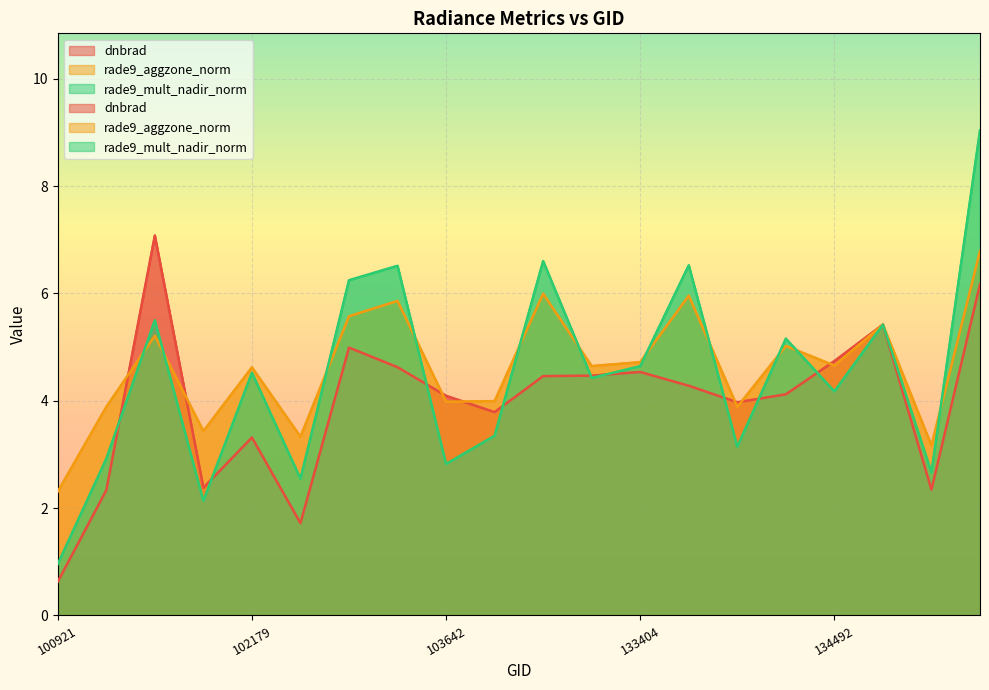

What is the difference between the rade9_mult_nadir_norm values at 101805 and 133762?

1.0